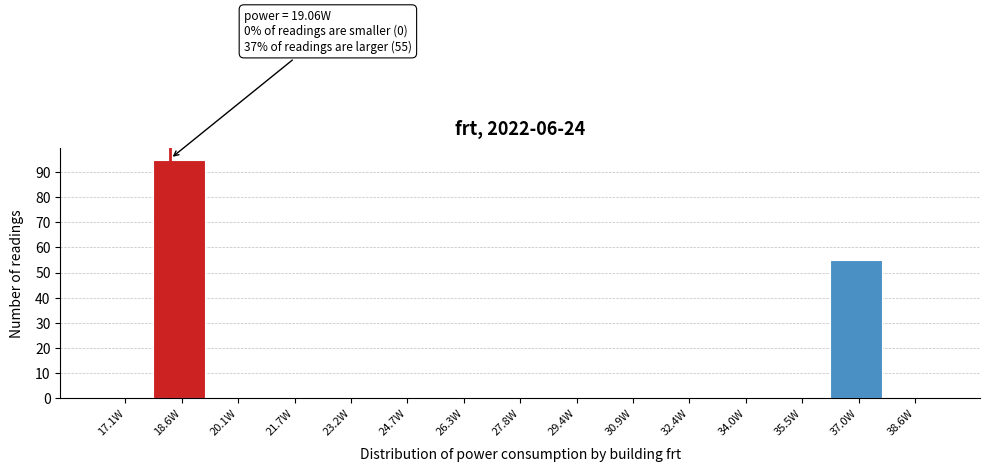

What is the change in value from 27.8W to 37.0W?

+55